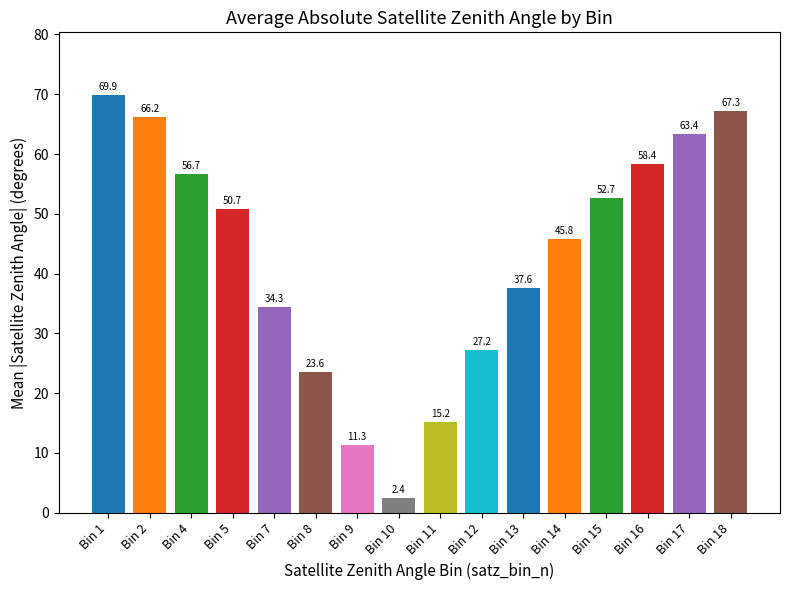

Which label corresponds to the largest value in the chart?

Bin 1